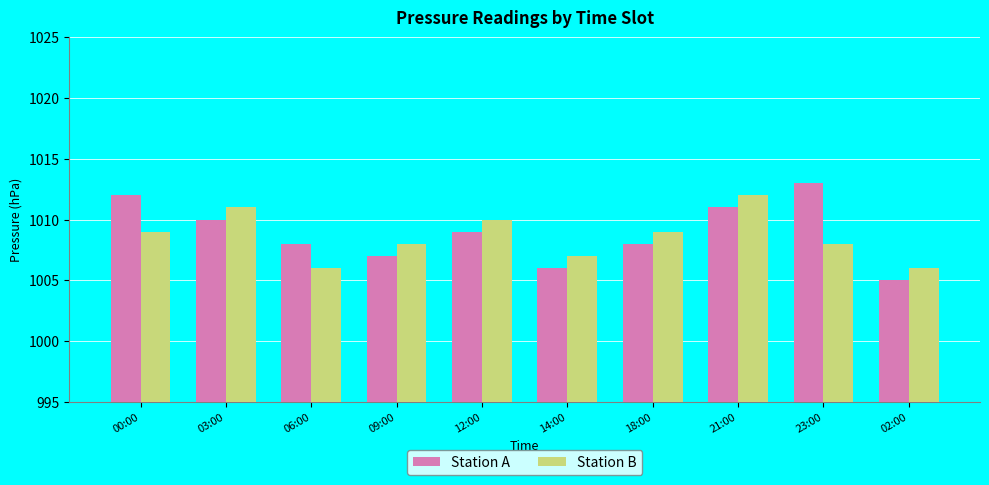

How many distinct data groups are displayed?

2